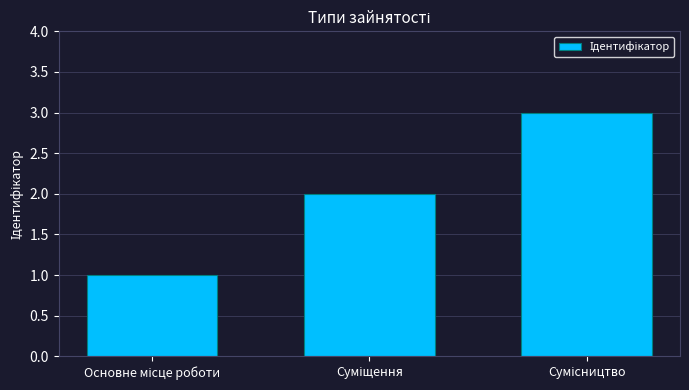

Reading right to left, transcribe all the data shown in this chart.

3	2	1